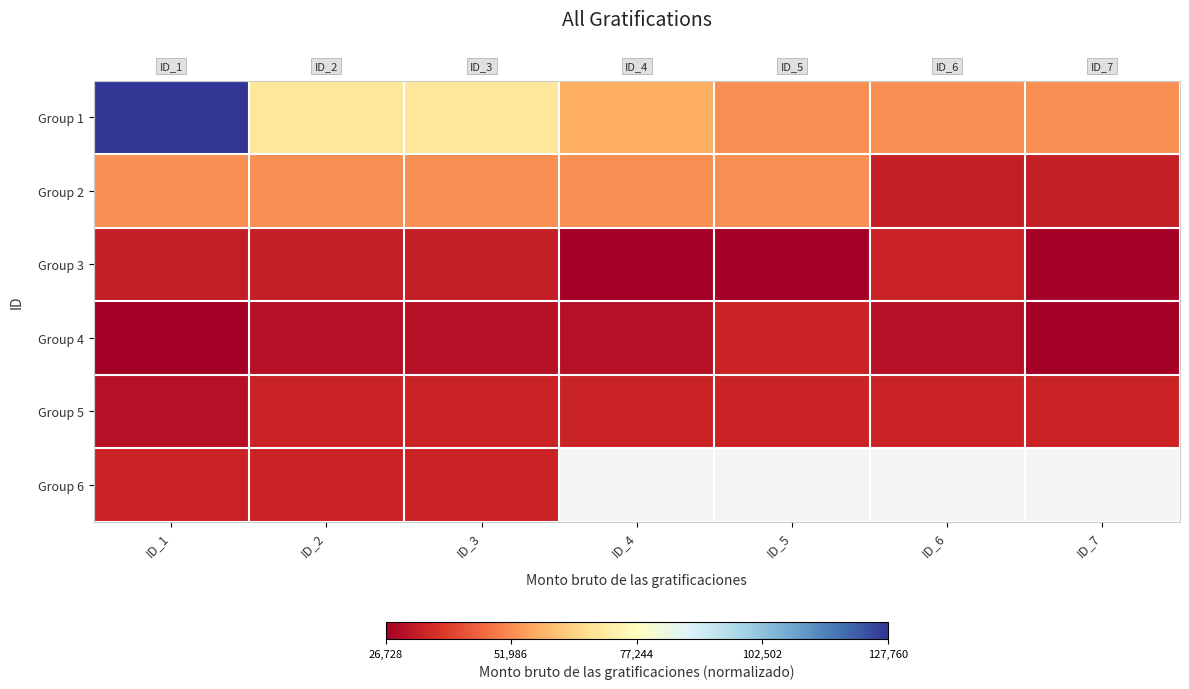

List the labels in order of Group 3 value, smallest first.

ID_4, ID_5, ID_7, ID_1, ID_2, ID_3, ID_6